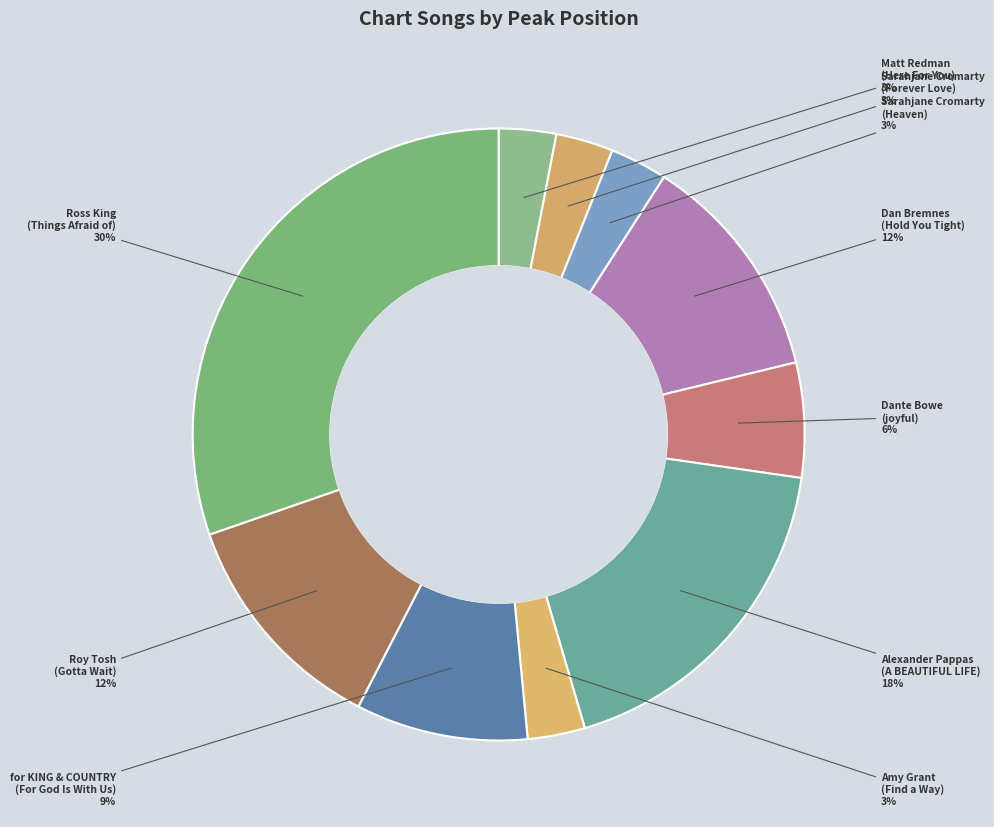

How many segments does this pie chart have?

10